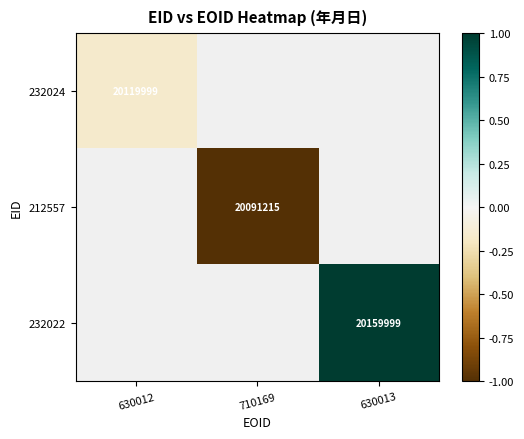

At how many categories does at least one series exceed 0?

1